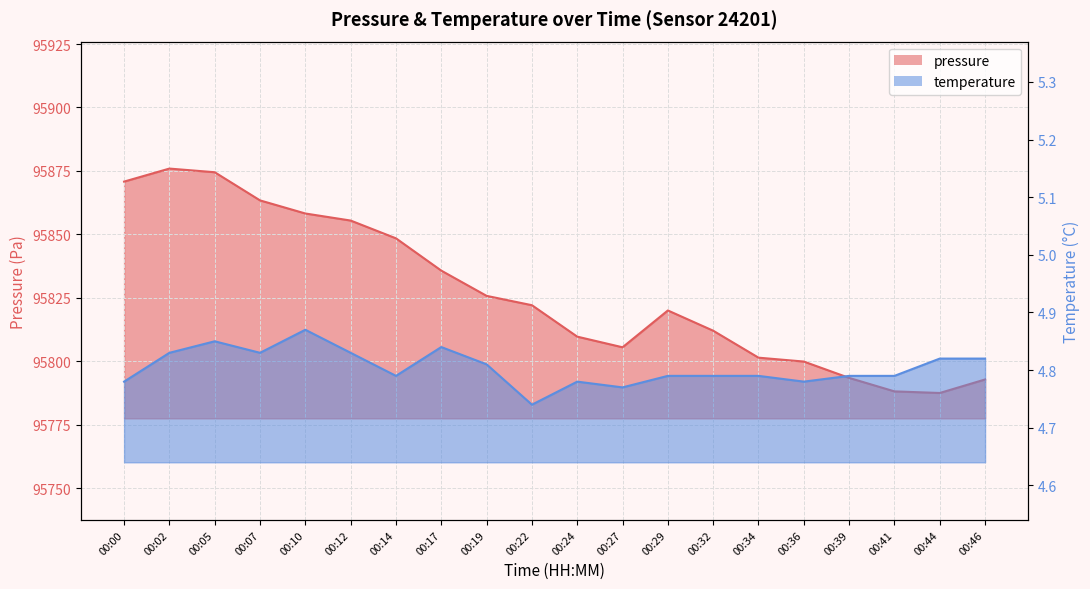

How many data points in pressure are less than 95822?

10